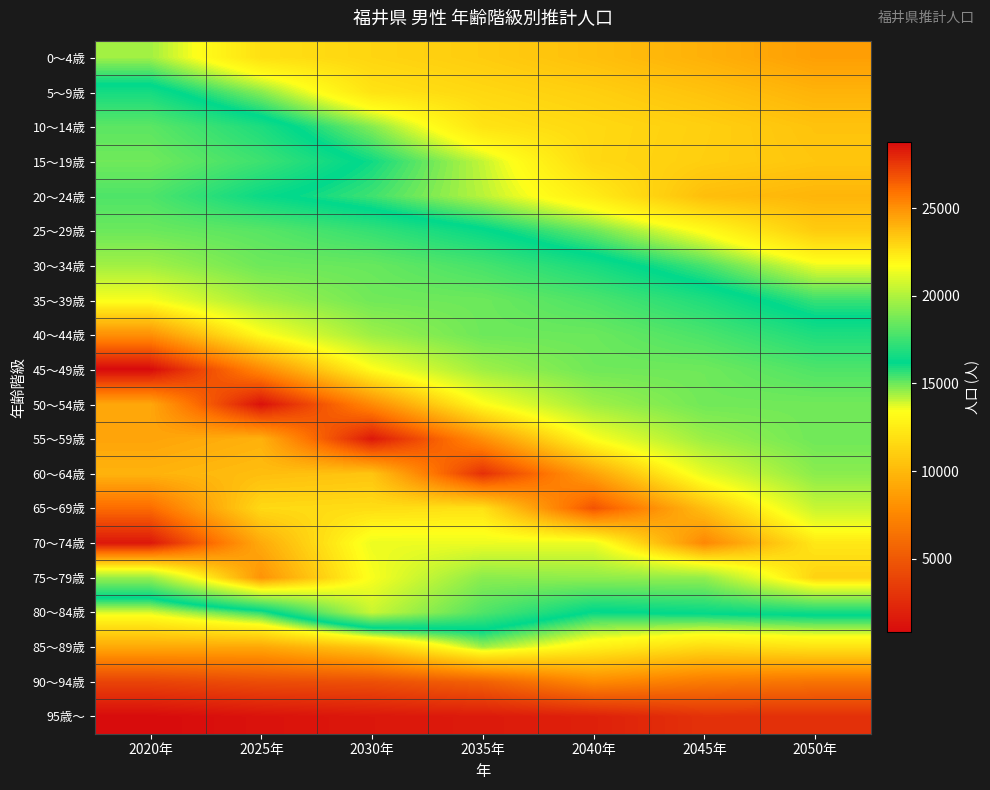

At which category is the sum across all series the highest?

2020年